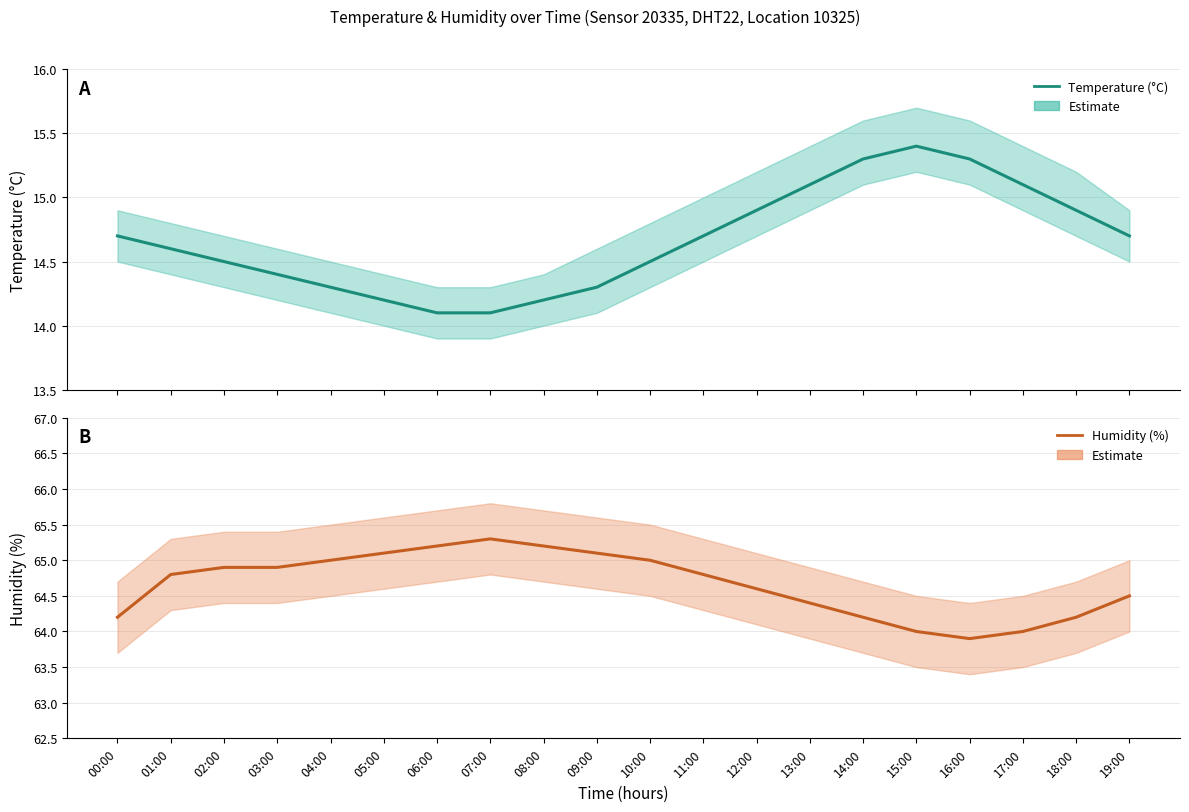

Does the chart have visible grid lines?

Yes